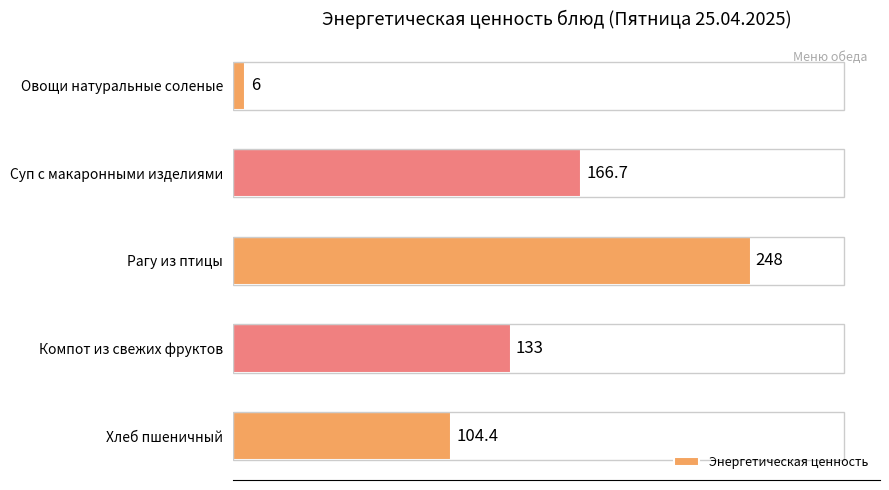

Read the value at Суп с макаронными изделиями.

166.7